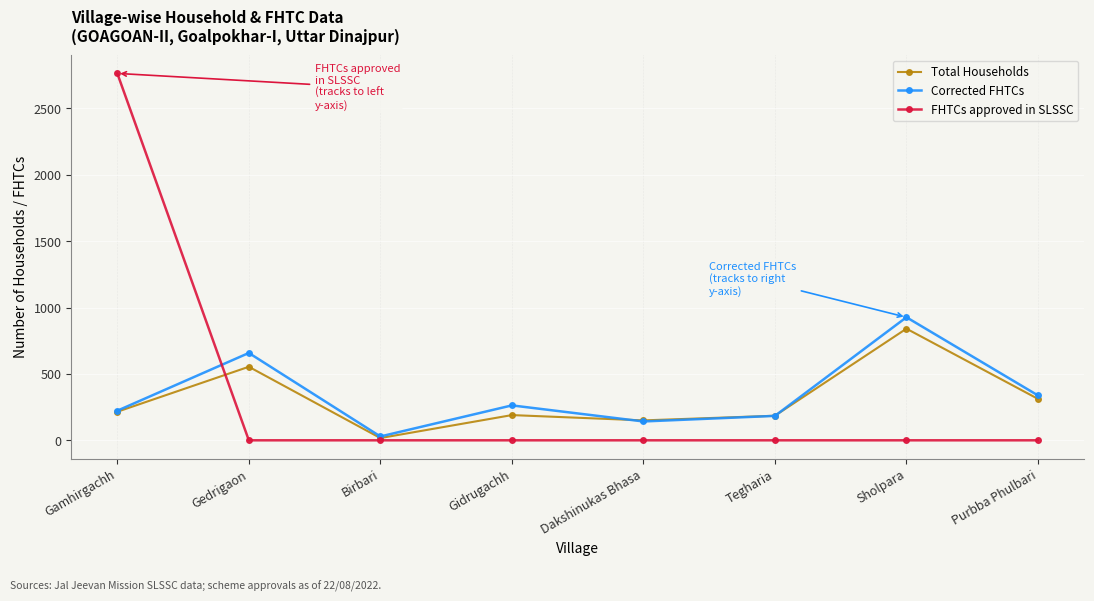

What position from the left is Tegharia?

6